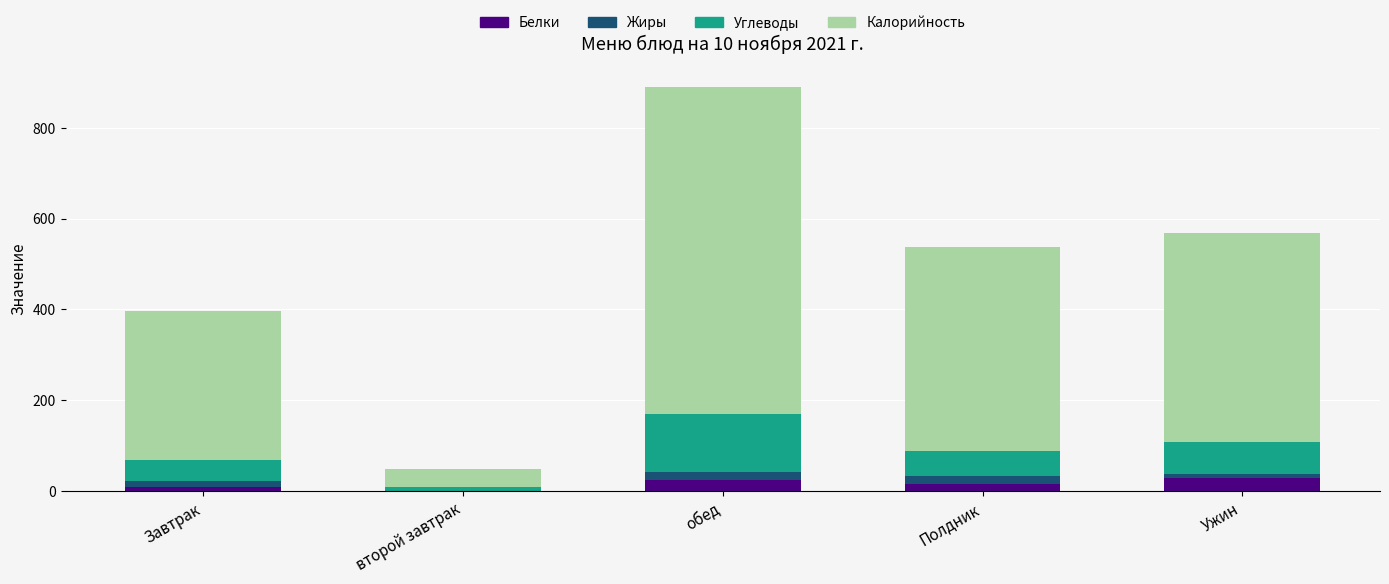

At which category is the sum across all series the highest?

обед